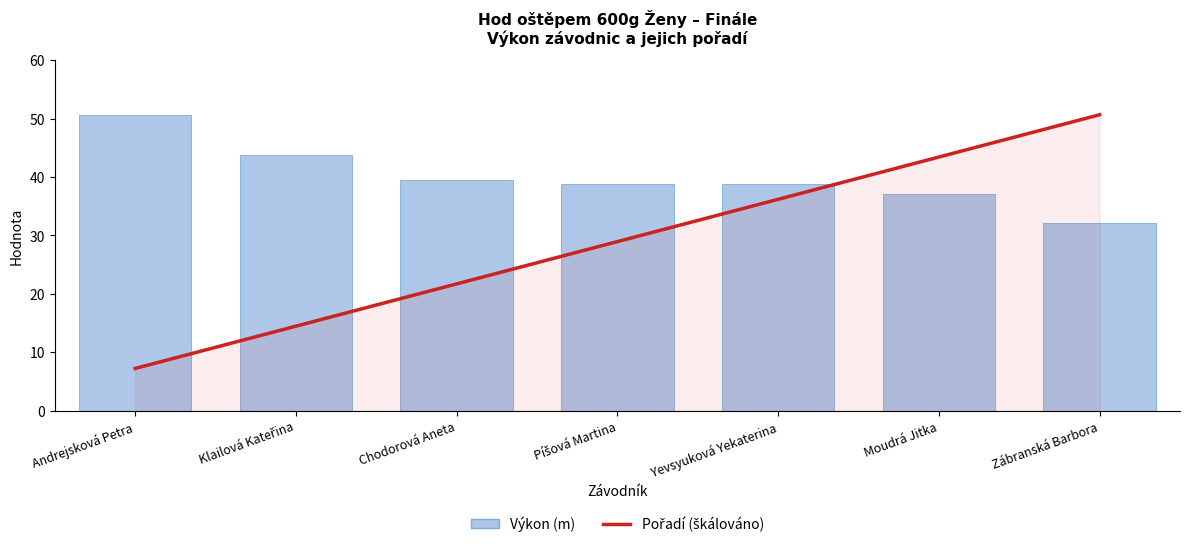

What is the highest value of the Pořadí (škálováno) series?

50.7